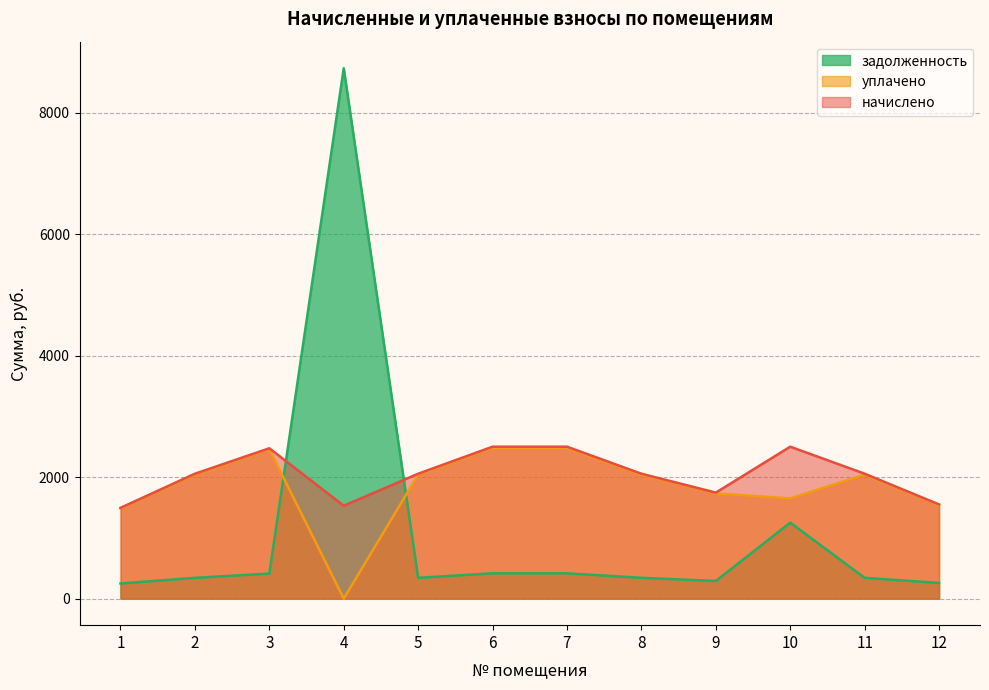

Which series has the widest spread of values?

задолженность